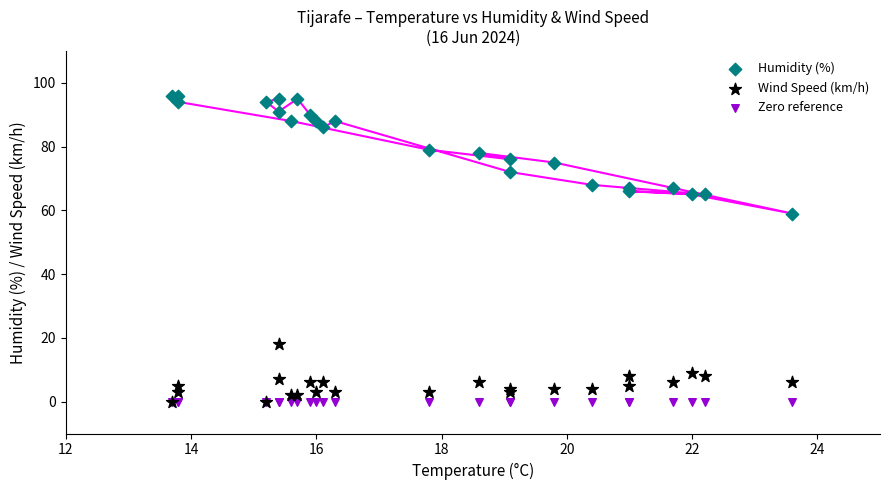

Across all series, what Y value is closest to 48?

59